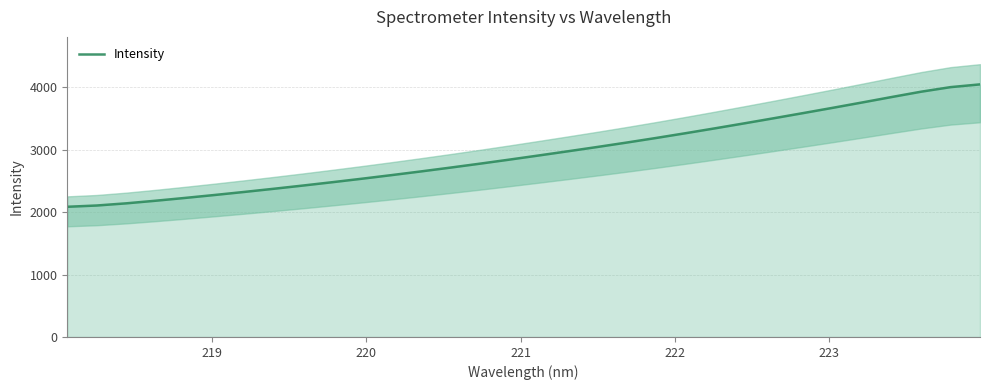

What is the highest value of the Intensity series?

4046.5